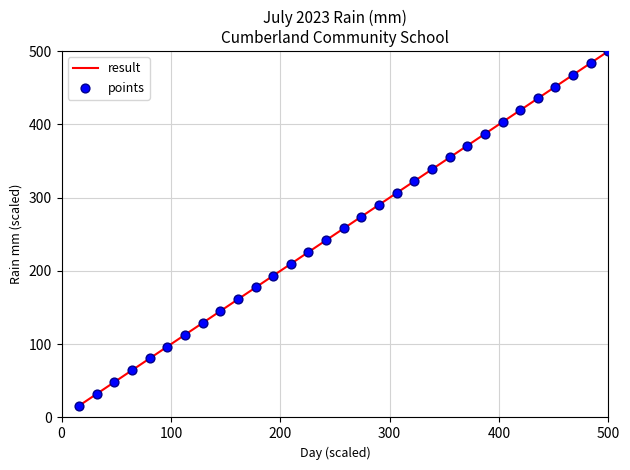

What is the smallest value displayed?

16.1